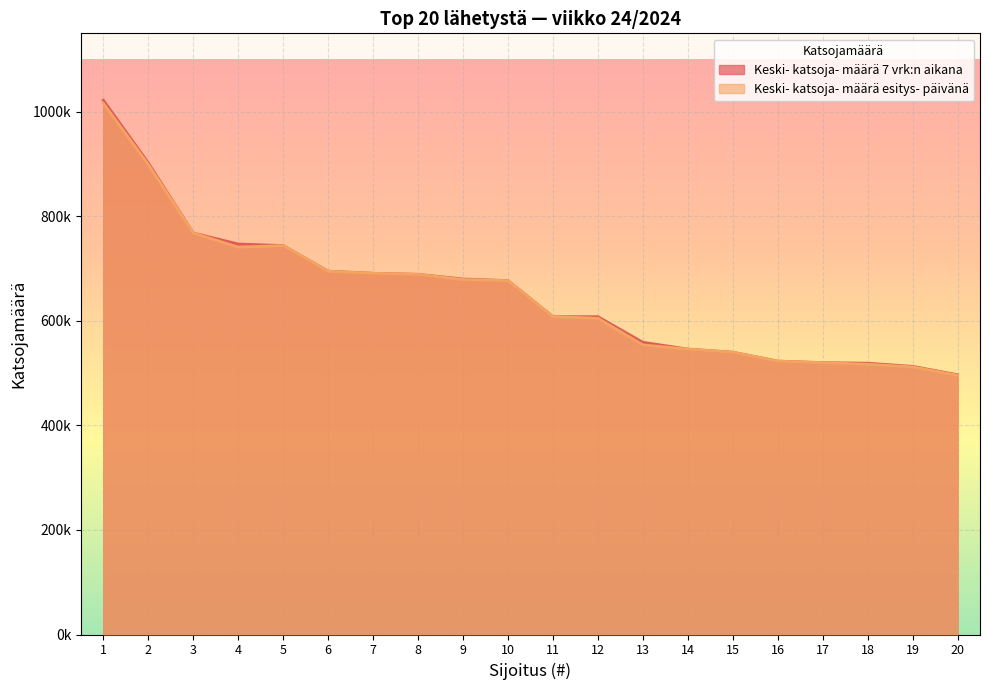

What is the average value of the Keski- katsoja- määrä esitys- päivänä series?

651000